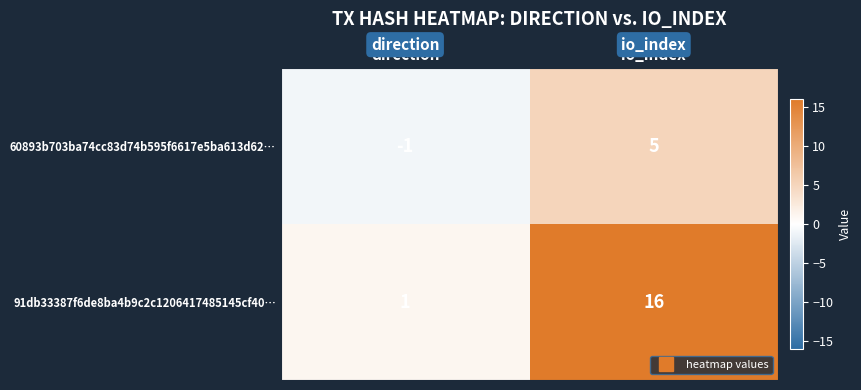

Which series has the largest range (max minus min)?

91db33387f6de8ba4b9c2c1206417485145cf40…